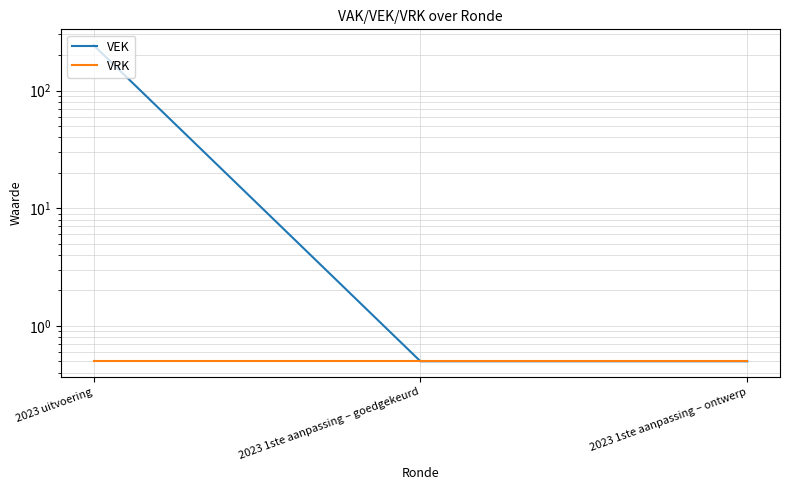

At which category is the sum across all series the highest?

2023 uitvoering